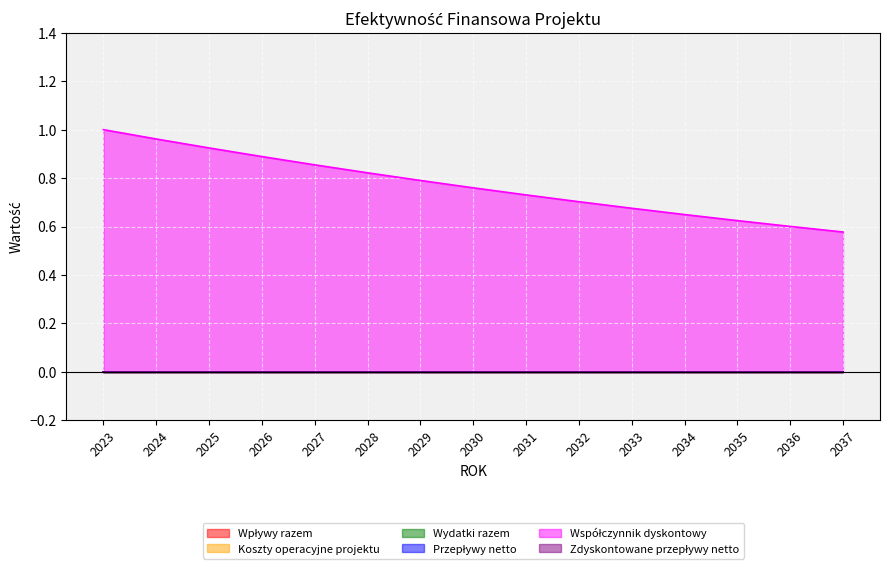

Rank the categories by Zdyskontowane przepływy netto value from highest to lowest.

2023, 2024, 2025, 2026, 2027, 2028, 2029, 2030, 2031, 2032, 2033, 2034, 2035, 2036, 2037